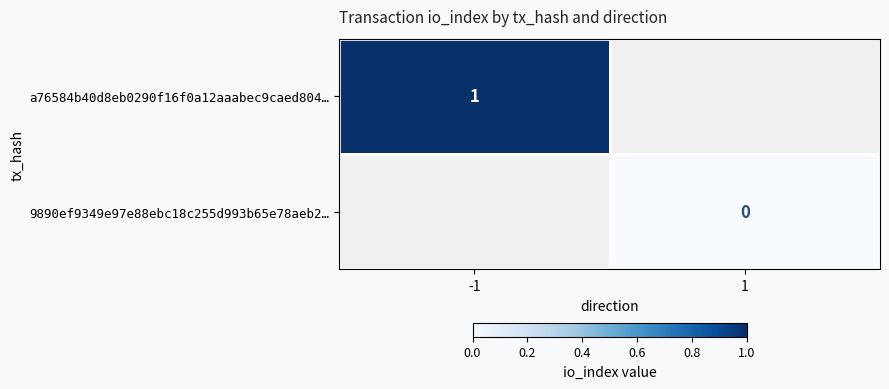

Is the value of 9890ef9349e97e88ebc18c255d993b65e78aeb2… at 1 greater than the value of a76584b40d8eb0290f16f0a12aaabec9caed804… at -1?

No